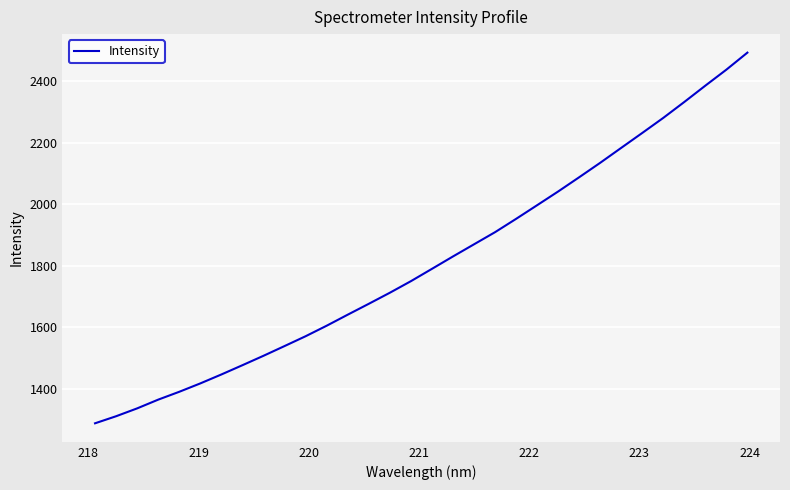

How many values are below 1789?

16